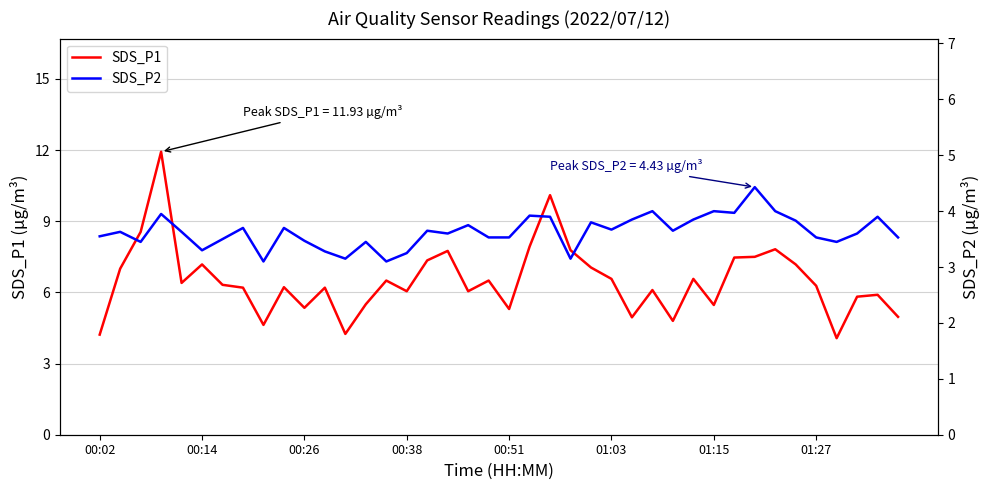

Where is SDS_P1 nearest to the value 8?

21